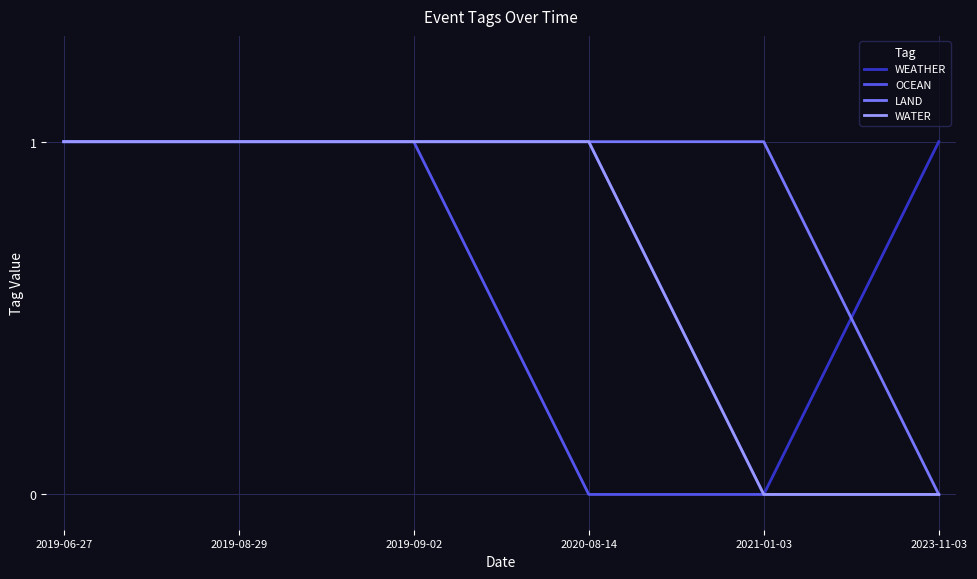

What is the sum of all WATER values?

4